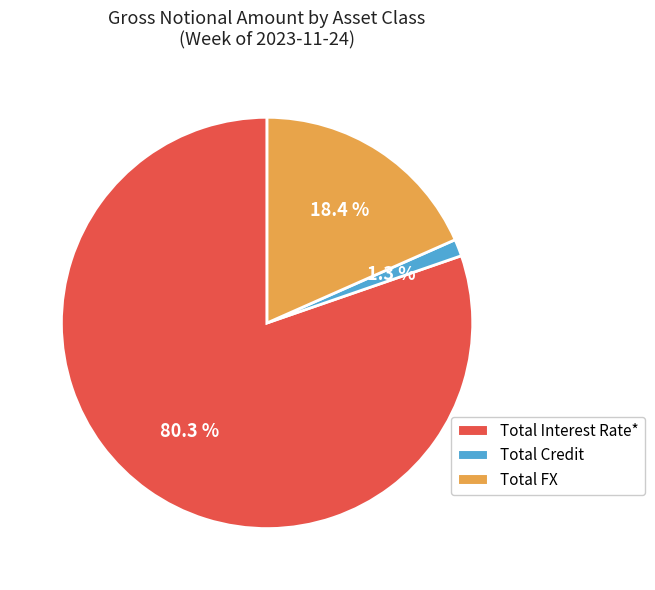

Which slice is the smallest?

Total Credit